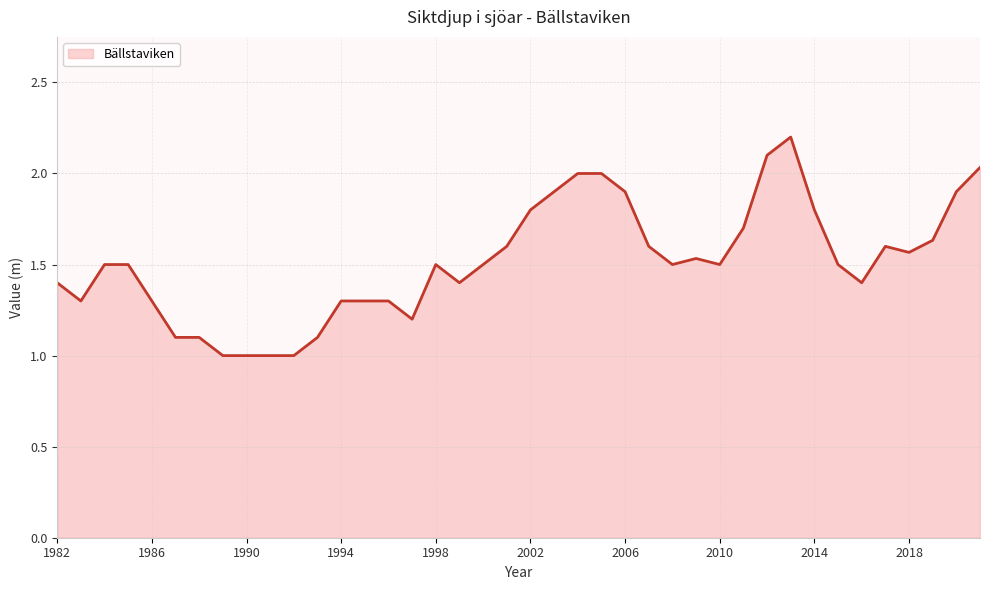

How many values exceed 1?

36